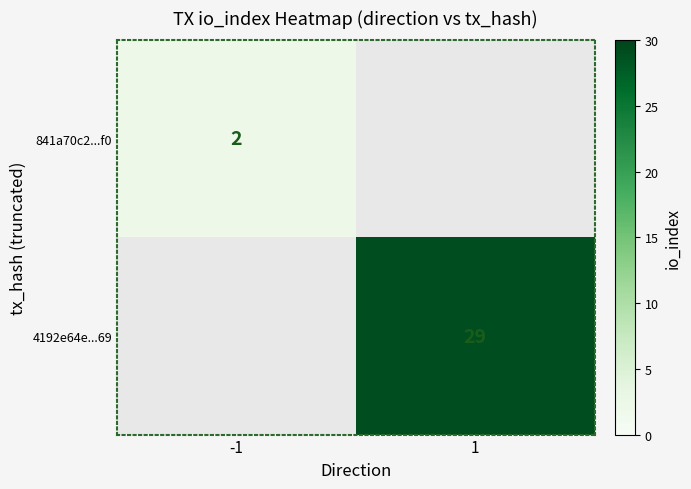

True or false: 841a70c2...f0 has a value of 2 at -1.

True